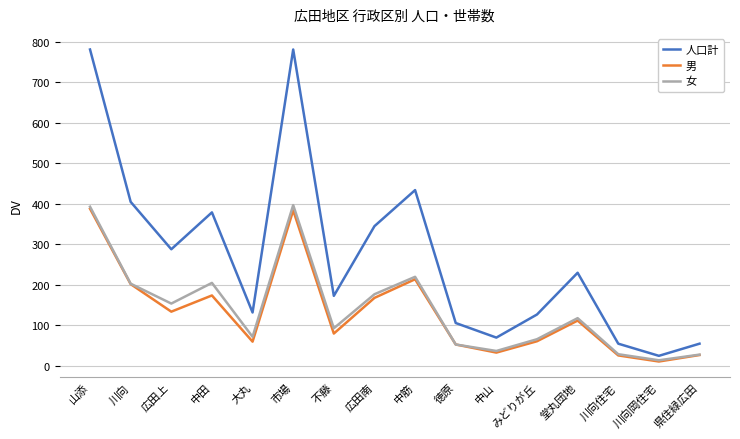

At which label does 女 first exceed 118?

山添